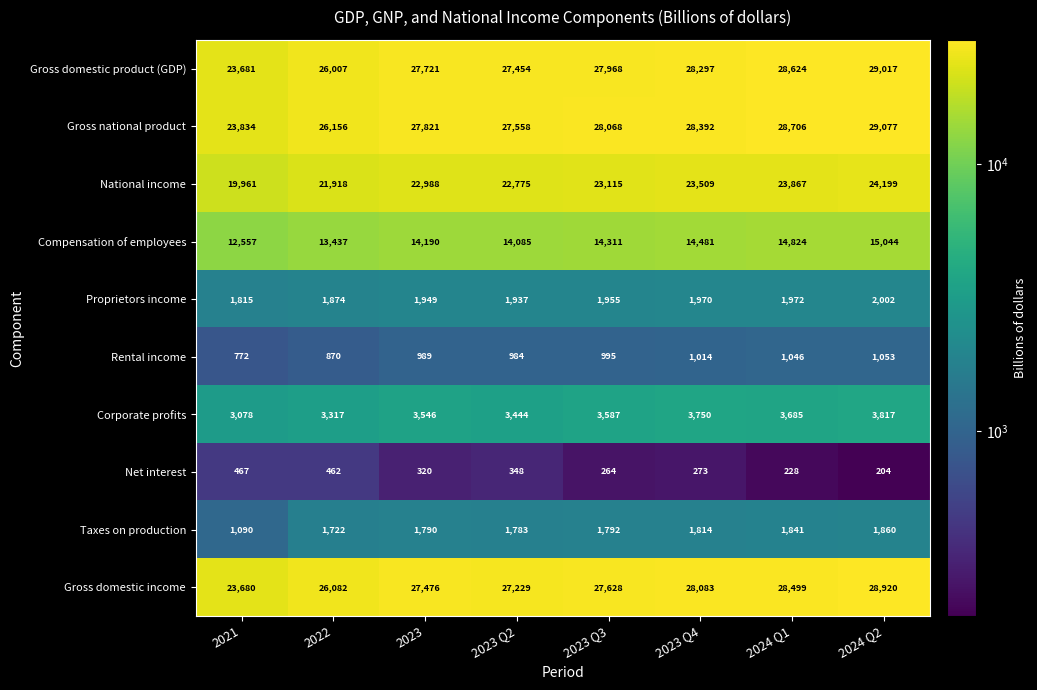

The Gross domestic product (GDP) series shows 28297 at 2023 Q4. True or false?

True